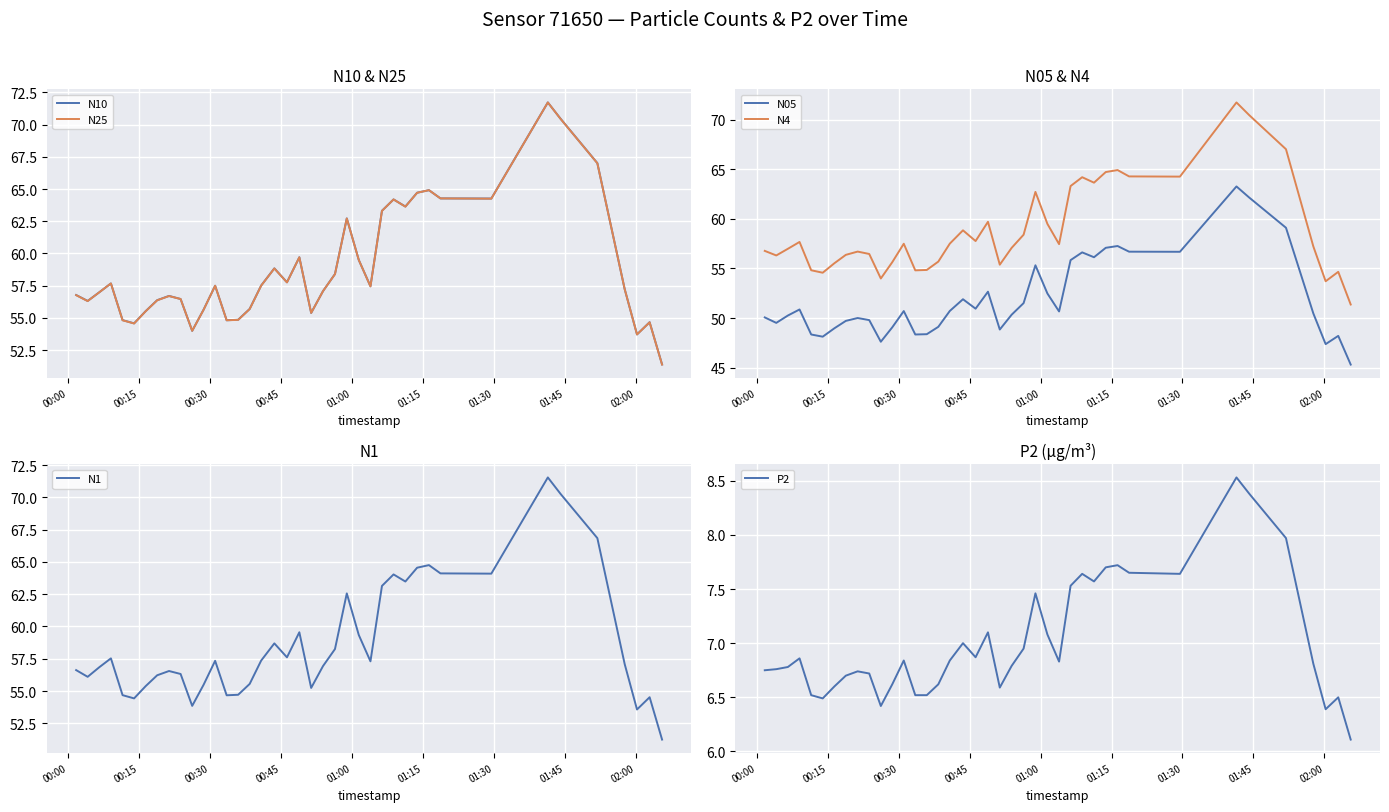

True or false: N1 and N25 intersect in this chart.

False